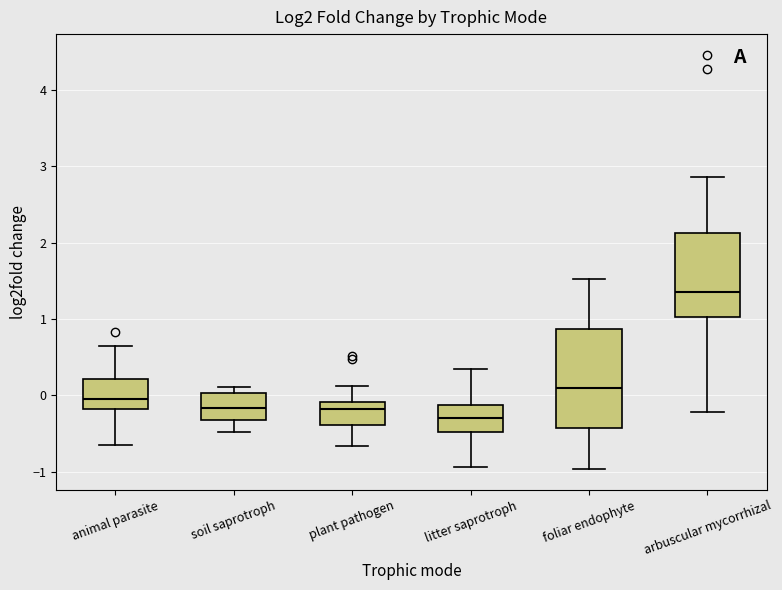

Which box's median line is the lowest?

litter saprotroph